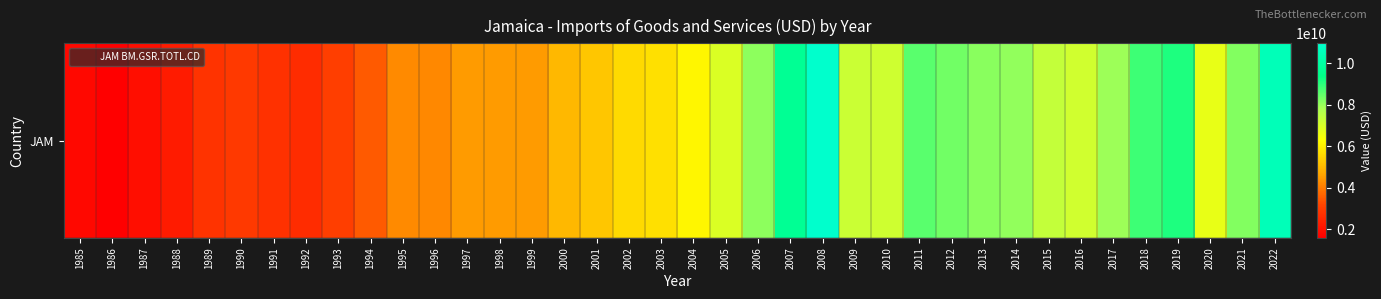

List the labels in order of value, smallest first.

1986, 1985, 1987, 1988, 1992, 1991, 1989, 1990, 1993, 1994, 1996, 1995, 1998, 1997, 1999, 2000, 2001, 2002, 2003, 2004, 2020, 2005, 2016, 2010, 2009, 2015, 2017, 2014, 2006, 2013, 2021, 2012, 2011, 2018, 2019, 2007, 2022, 2008